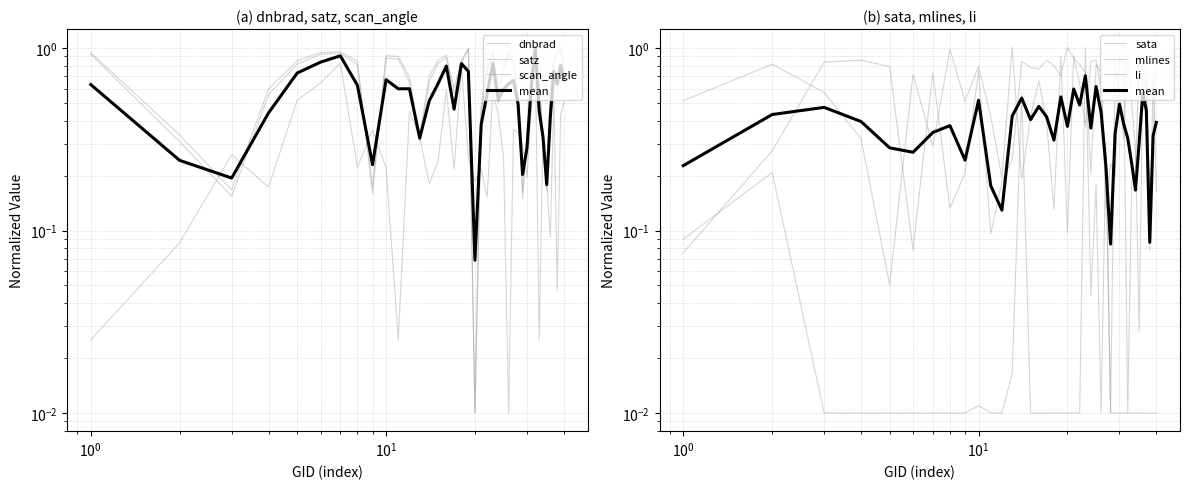

In mlines, how many points are lower than both neighbors (excluding endpoints)?

12